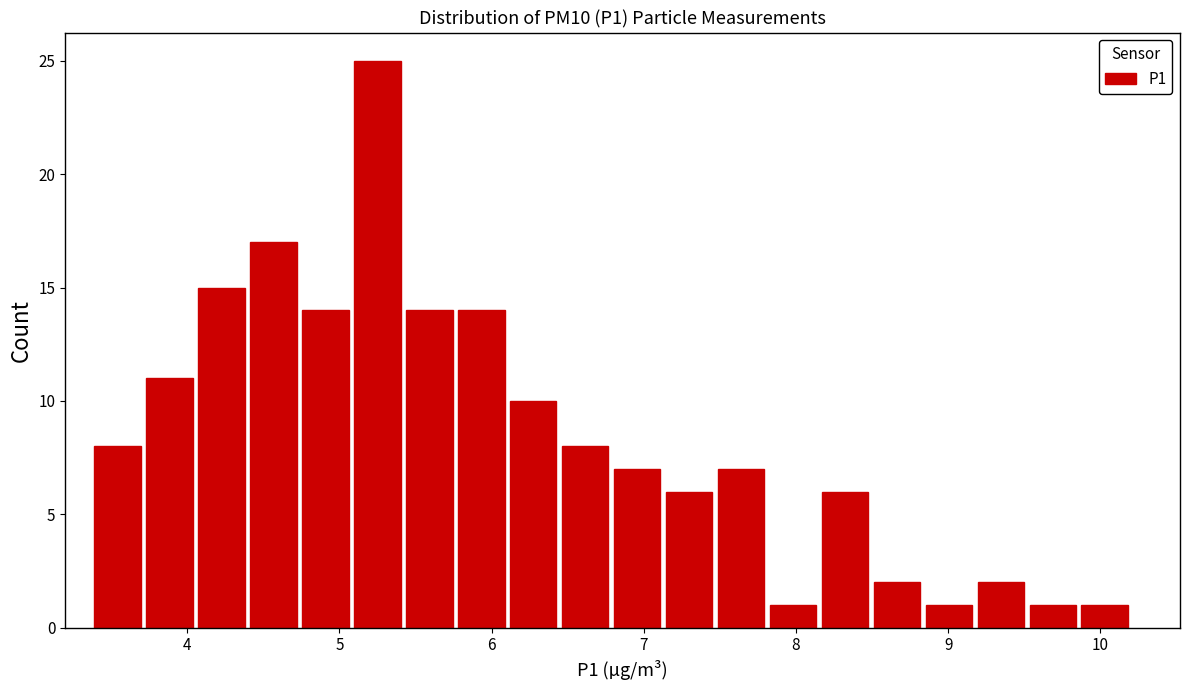

Read against the x-axis, roughly where is the centre of the tallest bar?

5.2